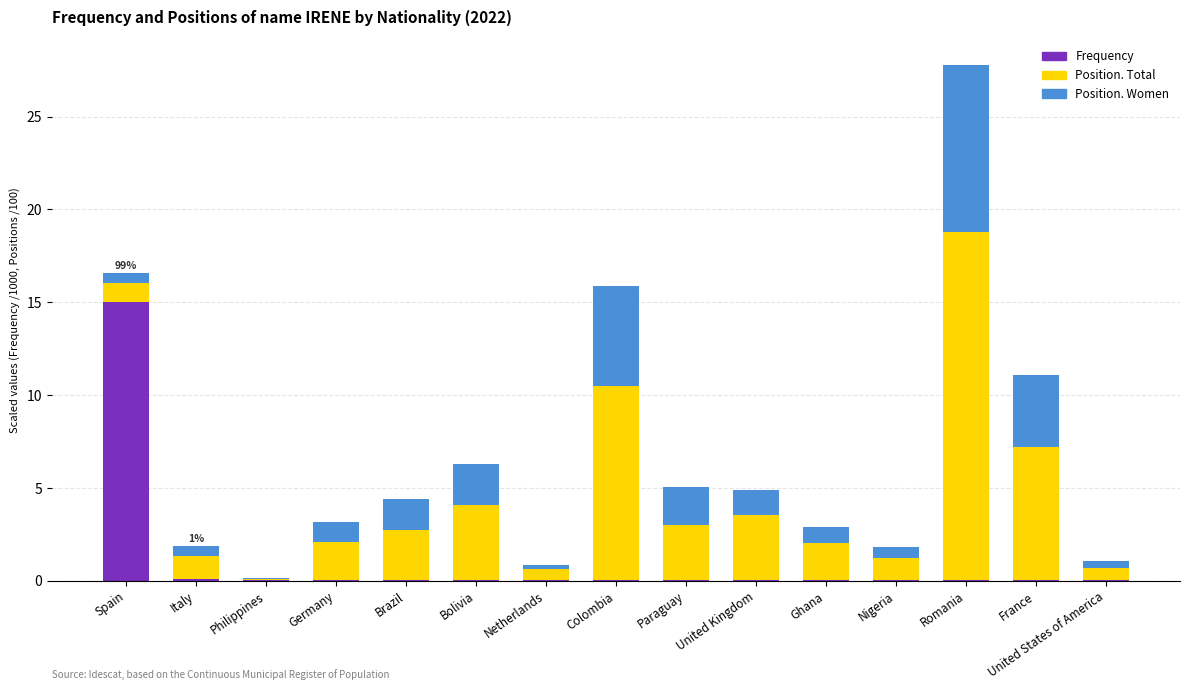

What is the total value across all series at Germany?

3.2